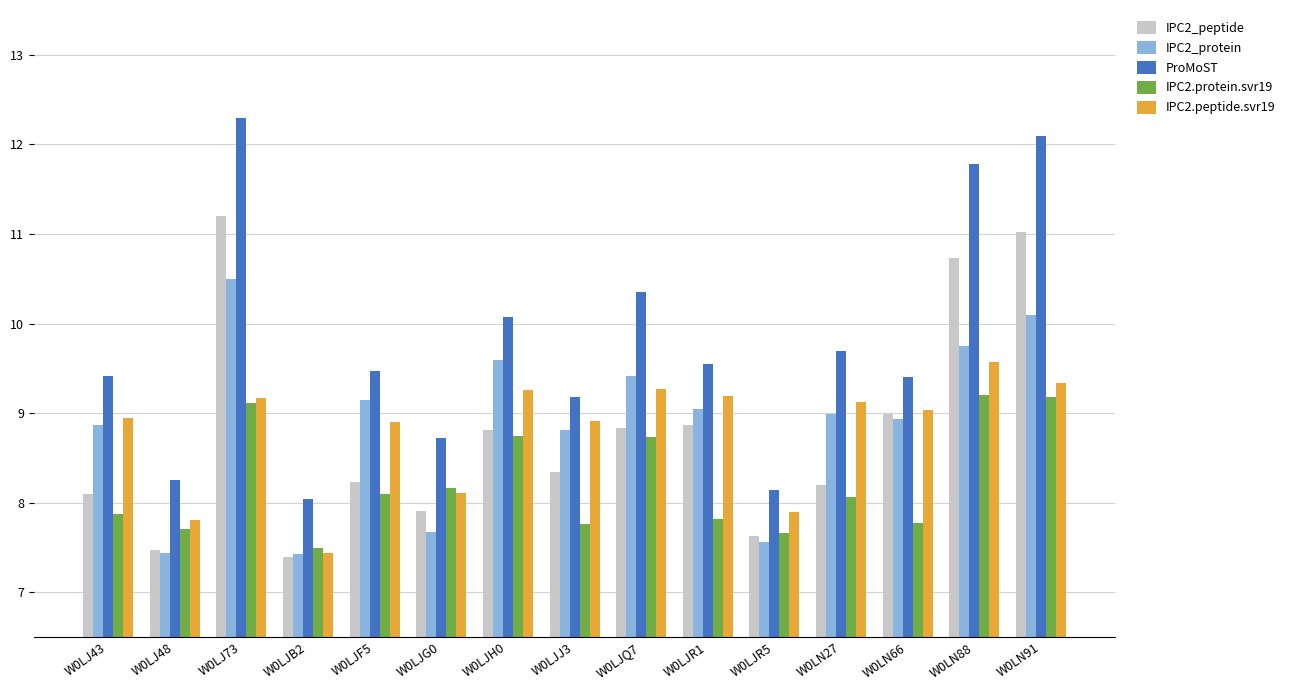

How many data points in ProMoST are less than 9?

4